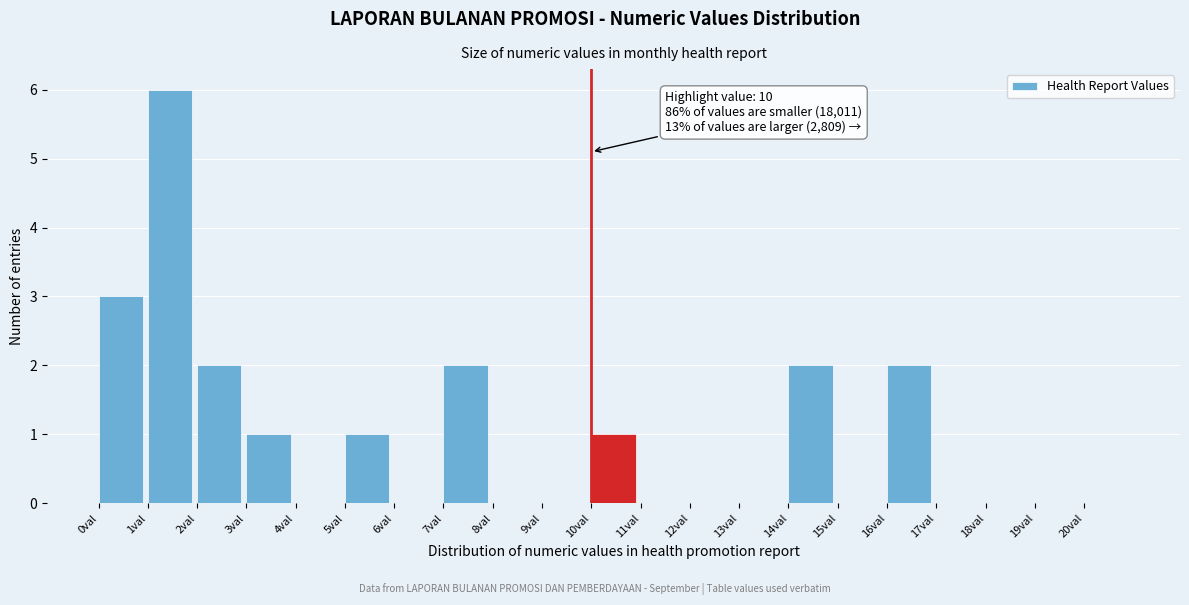

Which range on the x-axis has the tallest bar?

1 to 2